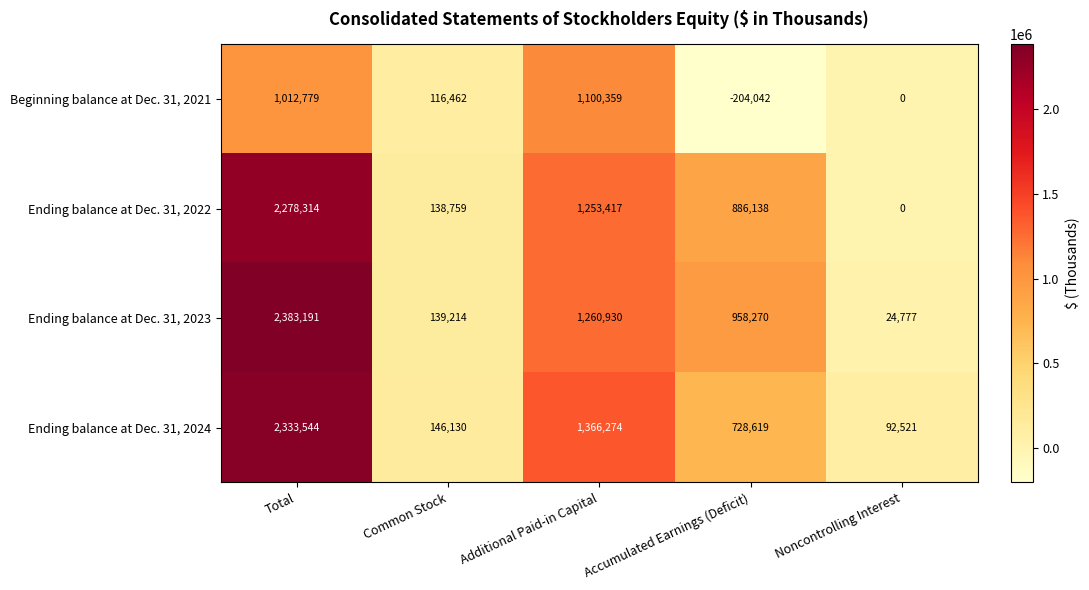

At which category does the chart reach its peak across all series?

Total